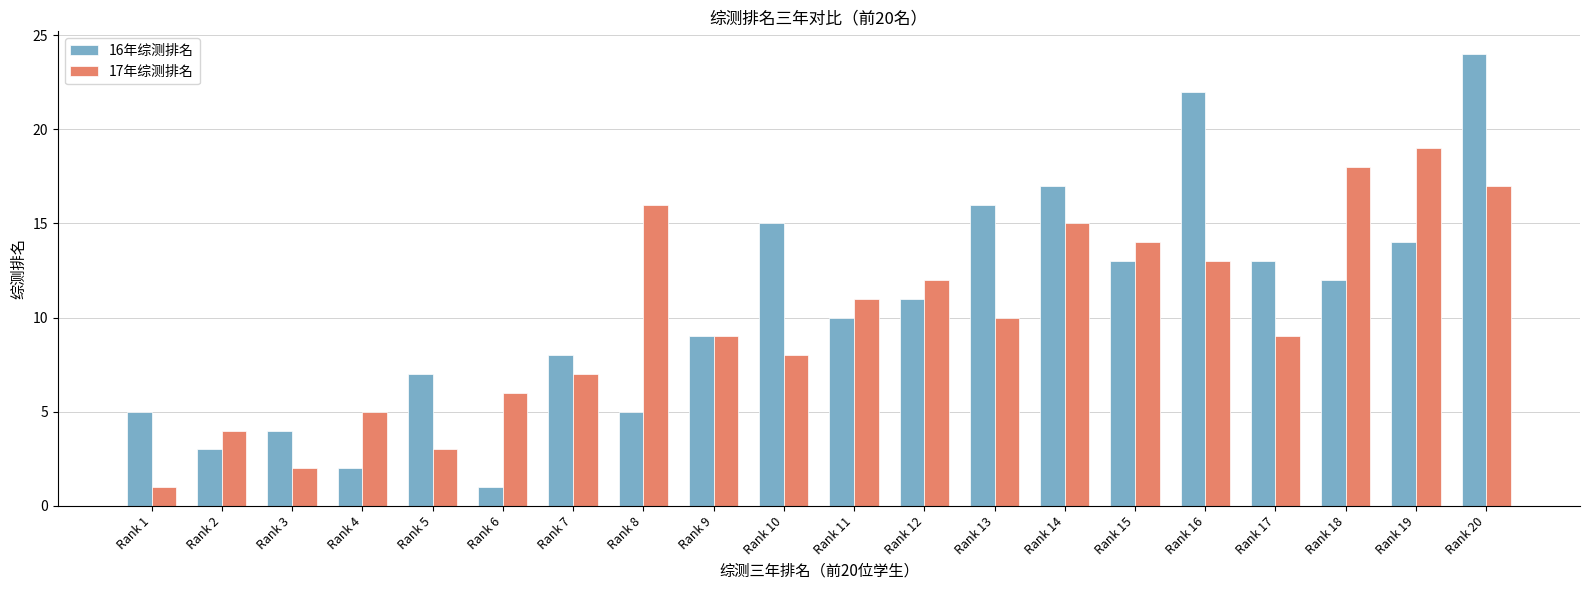

What is the difference between the 17年综测排名 values at Rank 19 and Rank 12?

7